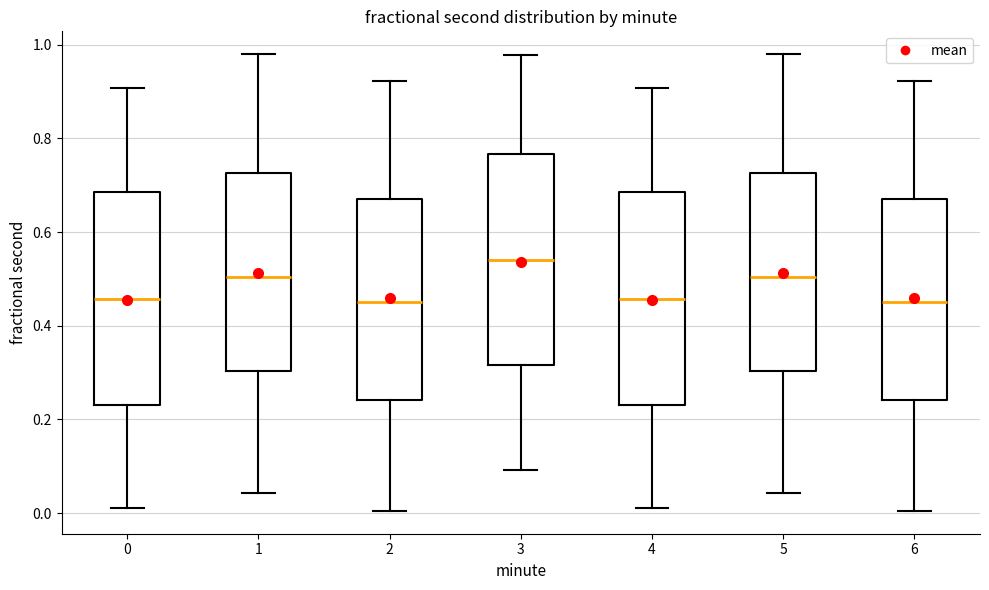

Reading left to right, transcribe this box plot: for each box, give where its median line is, the range the box spans, and where its two whiskers end, as read against the y-axis. The values are not printed on the chart, so give them approximately, as read against the axis.

0: median 0.46, box 0.24 to 0.68, whiskers 0.02 to 0.90
1: median 0.50, box 0.30 to 0.72, whiskers 0.04 to 0.98
2: median 0.46, box 0.24 to 0.68, whiskers 0.00 to 0.92
3: median 0.54, box 0.32 to 0.76, whiskers 0.10 to 0.98
4: median 0.46, box 0.24 to 0.68, whiskers 0.02 to 0.90
5: median 0.50, box 0.30 to 0.72, whiskers 0.04 to 0.98
6: median 0.46, box 0.24 to 0.68, whiskers 0.00 to 0.92